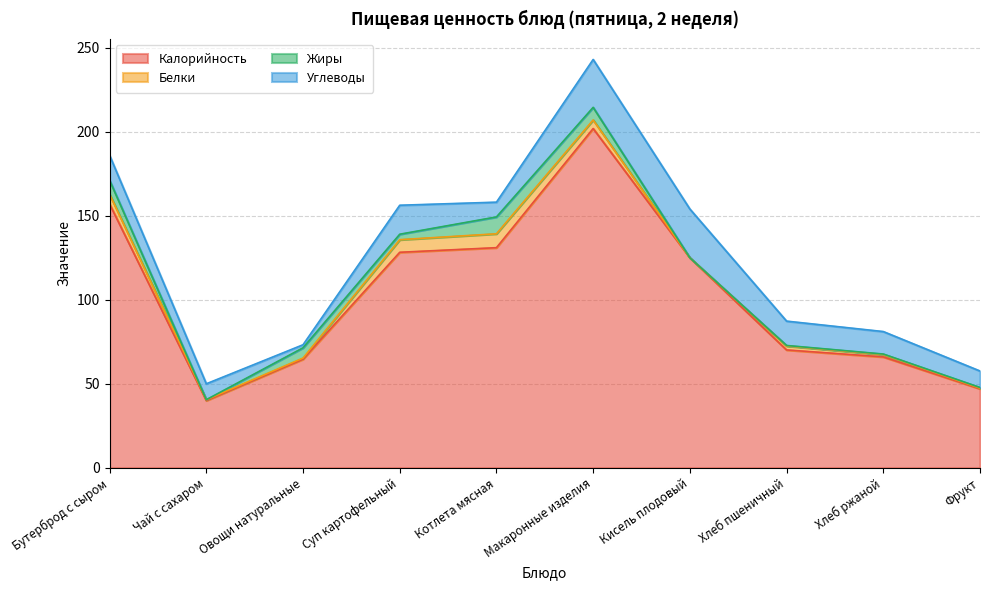

Count the number of categories in the chart.

10